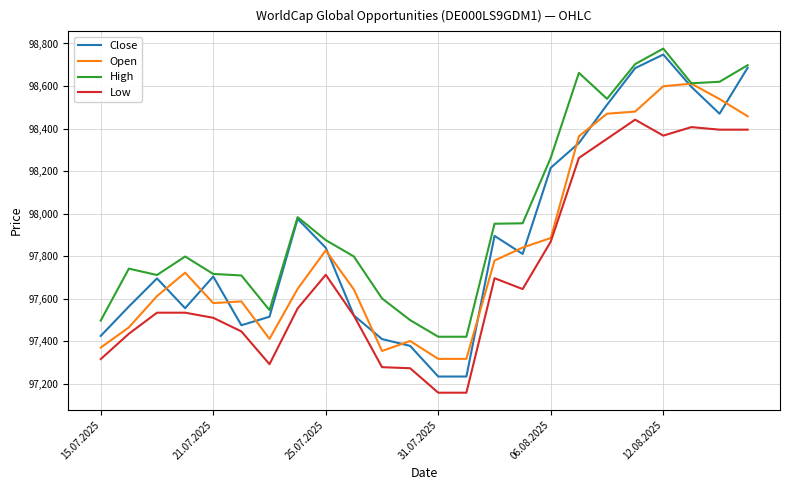

What is the maximum value shown in the chart?

98776